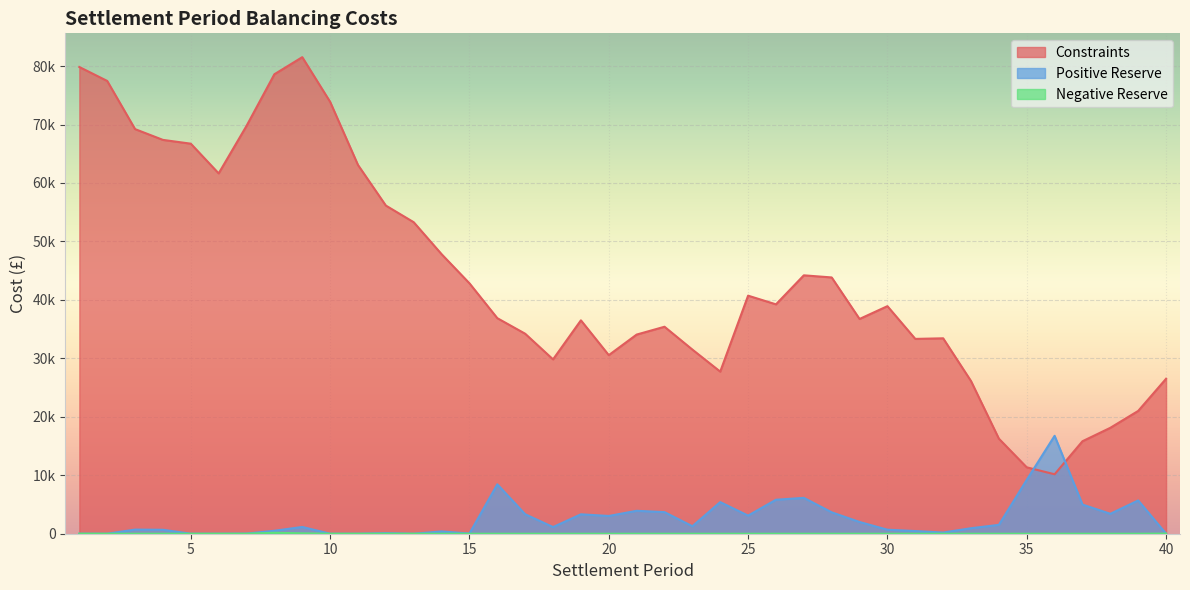

How many series are shown in this chart?

3